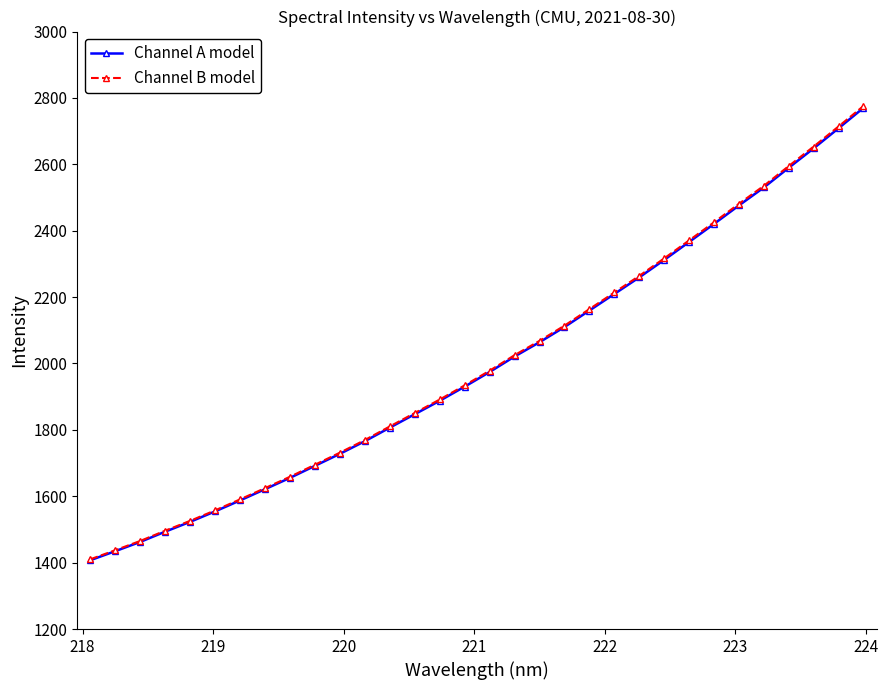

What is the smallest value displayed?

1407.5